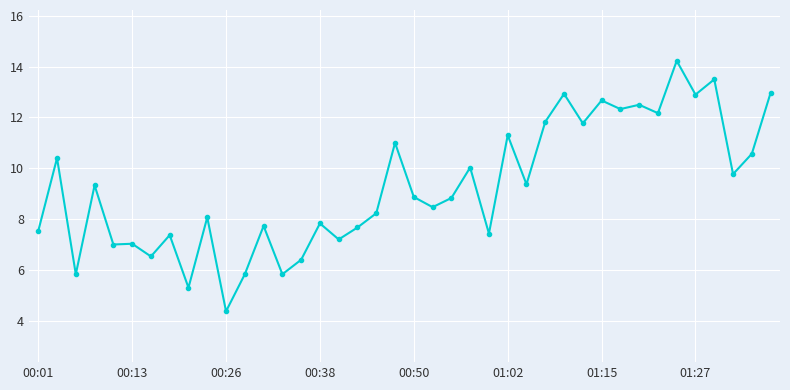

What is the smallest value displayed?

4.4